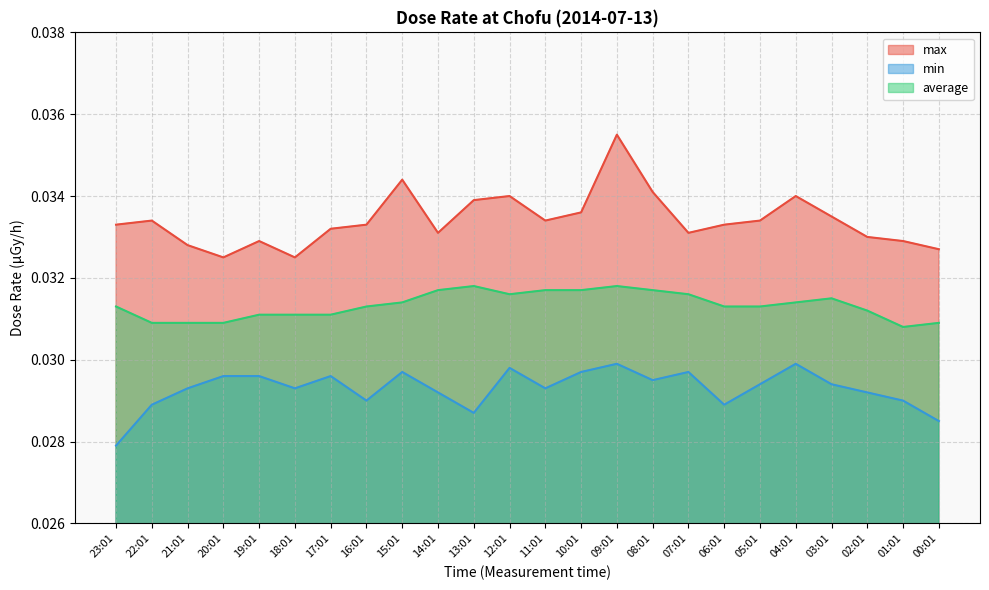

List the series in order of their peak value, lowest first.

min, average, max